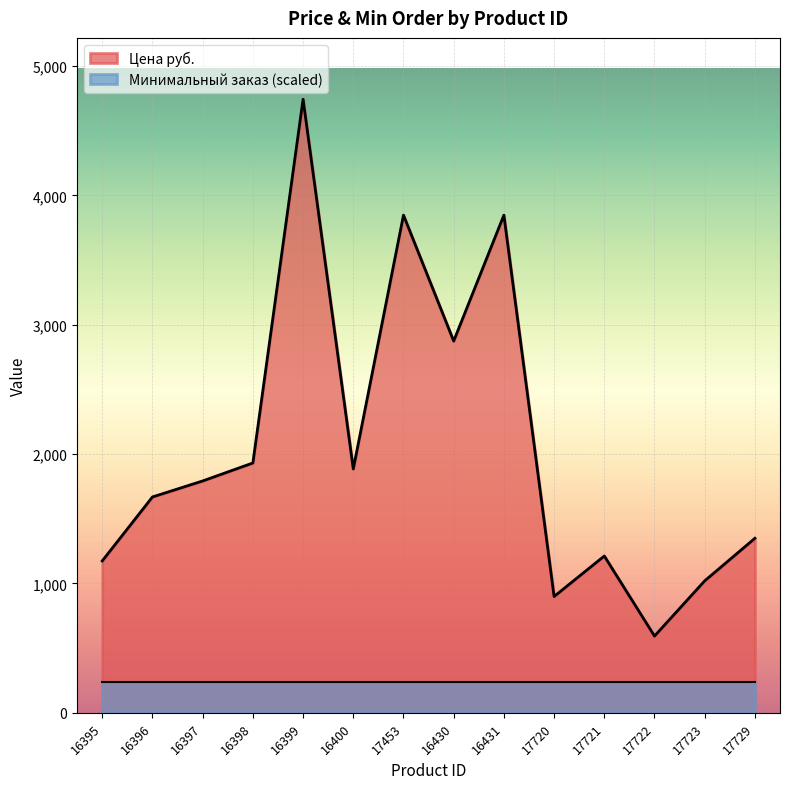

What is the label of the 5th point from the right?

17720